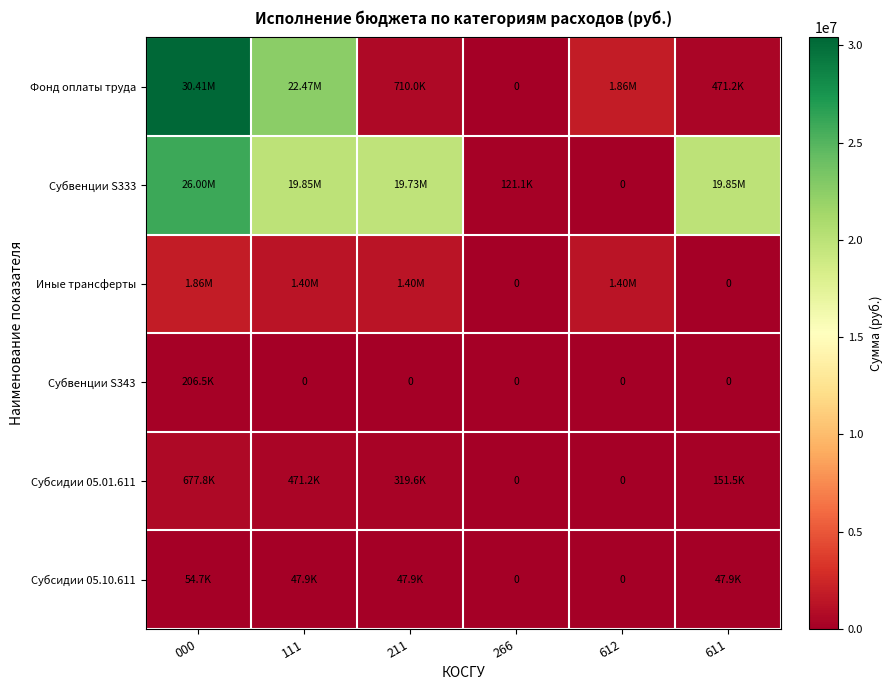

What is the spread (max minus min) of values at 211?

19728887.9